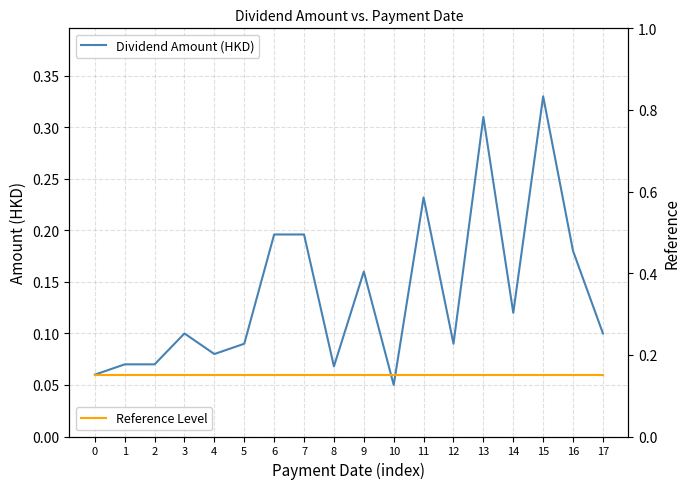

Between which two adjacent categories do Reference Level and Dividend Amount (HKD) first intersect?

5 and 6